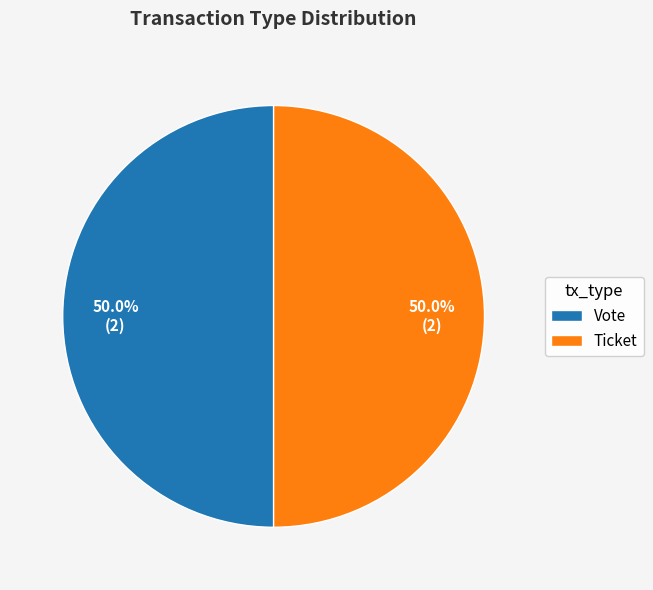

Count the number of slices in the pie.

2